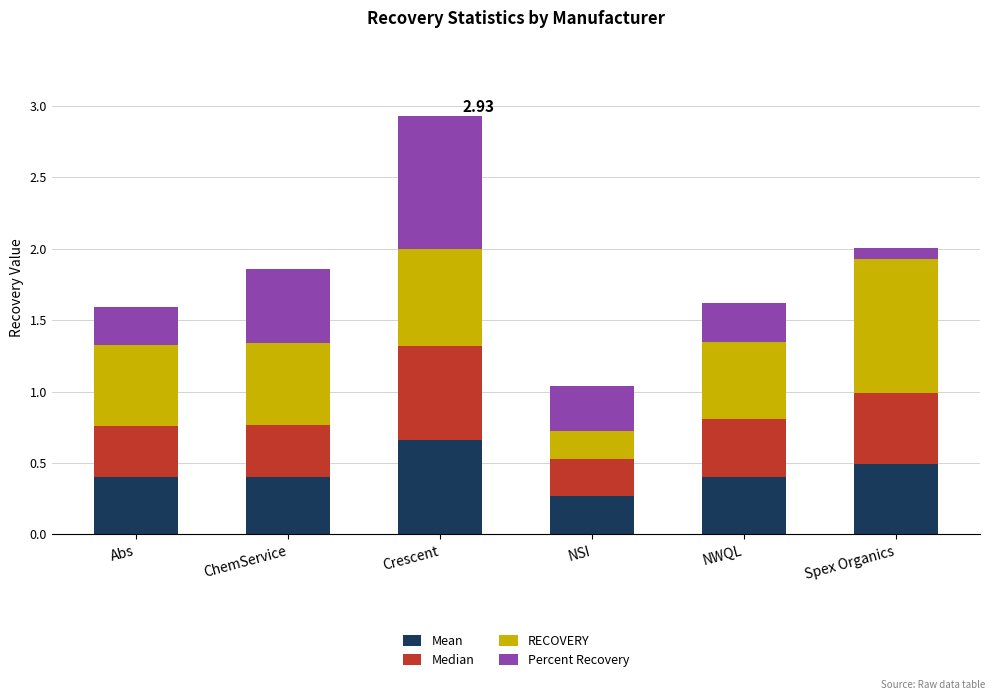

At which label is Mean closest to 0?

NSI